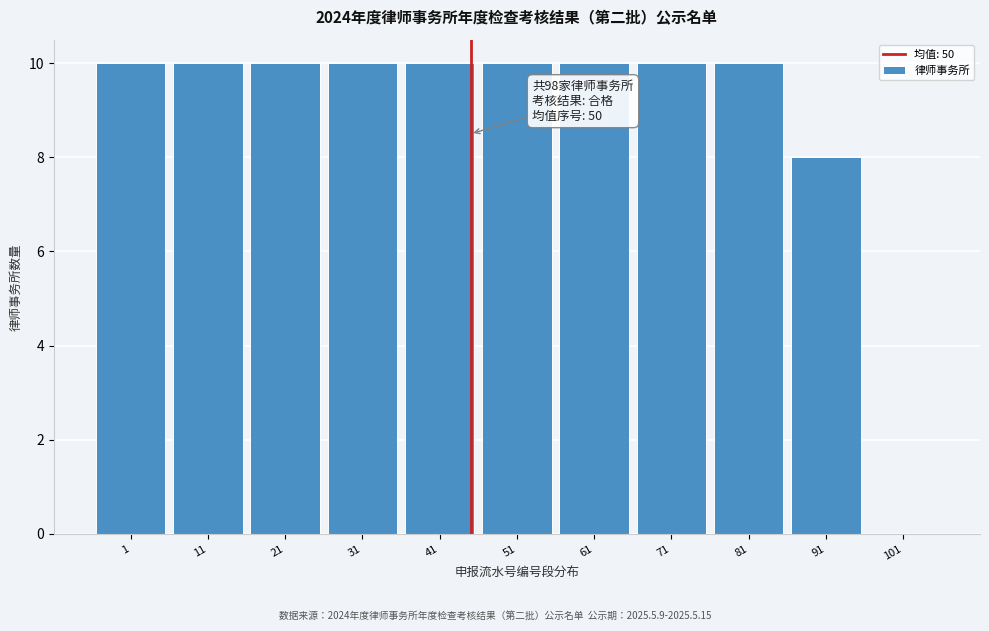

Reading right to left, extract all data points from this chart.

101=0	91=8	81=10	71=10	61=10	51=10	41=10	31=10	21=10	11=10	1=10